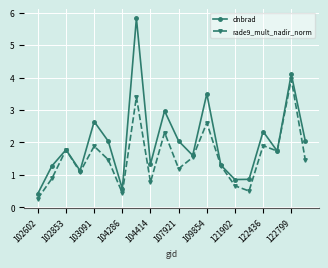

How many data points in rade9_mult_nadir_norm are above 1?

14